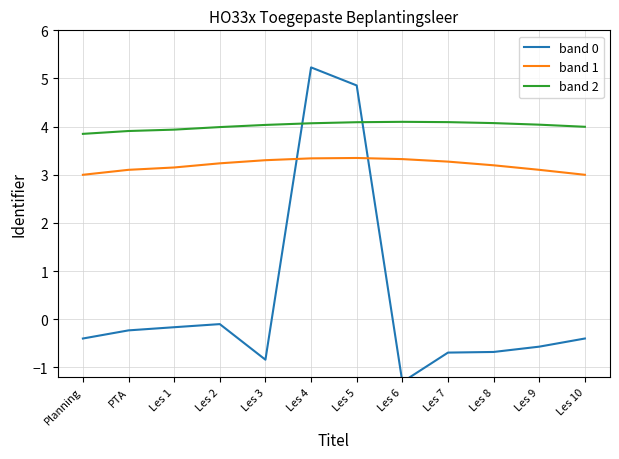

Read the band 0 value at Les 10.

-0.4